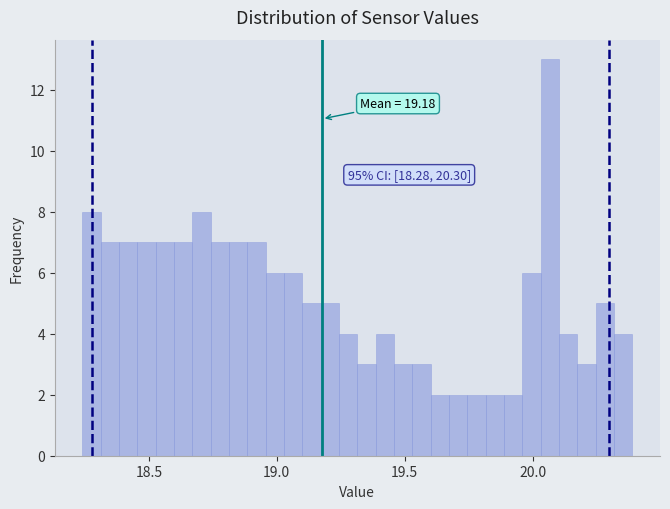

Around what value on the x-axis is the tallest bar? Give the approximate position of its centre, as read against the axis.

20.05